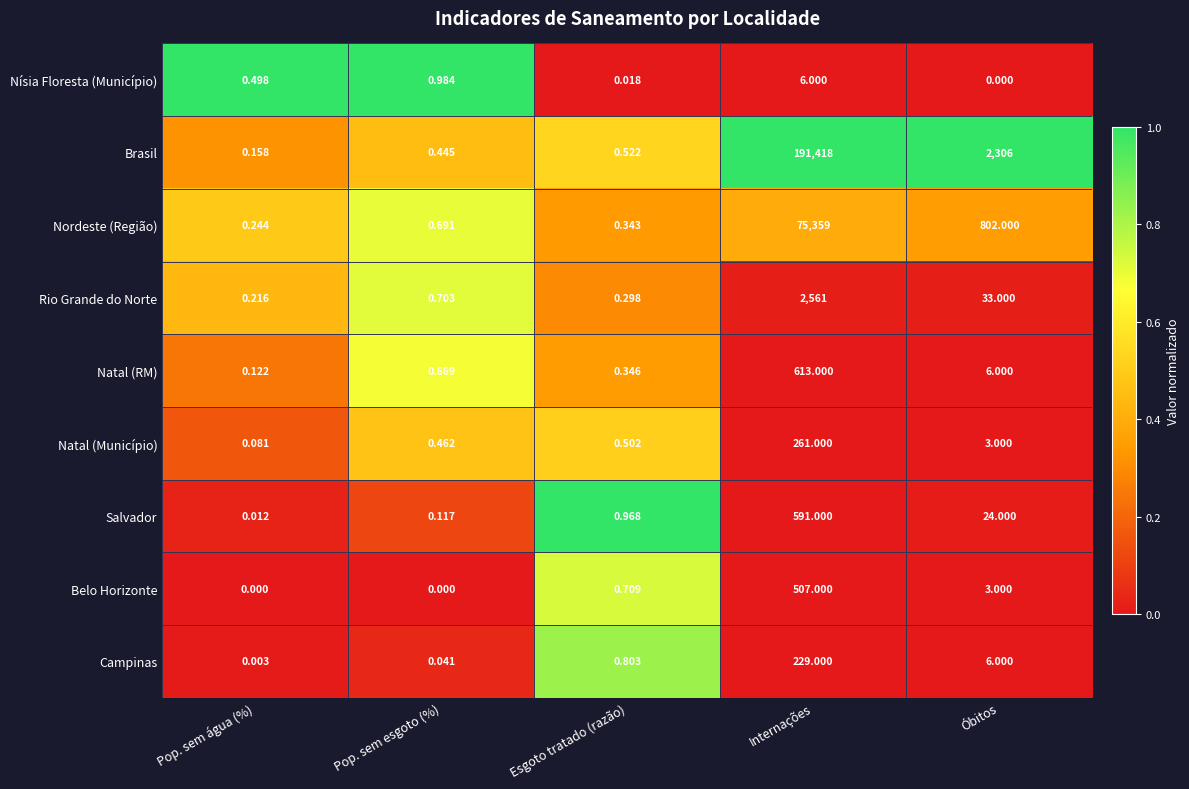

Which category has the highest value in the Rio Grande do Norte series?

Internações